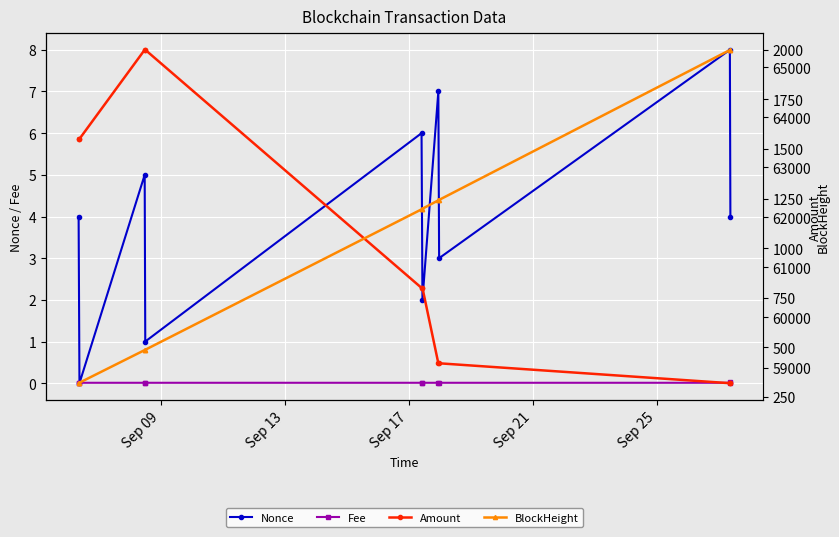

True or false: Nonce has more than 0 points higher than both neighbors.

True